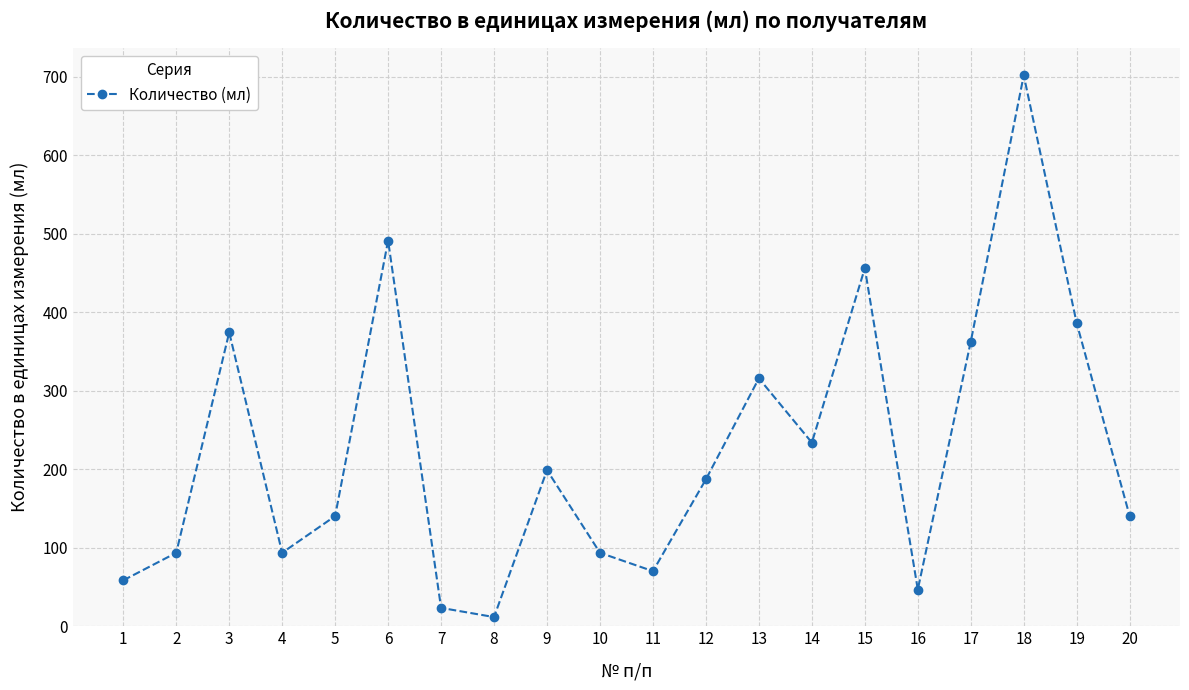

Reading left to right, transcribe all the data shown in this chart.

1=58.5	2=93.6	3=374.4	4=93.6	5=140.4	6=491.4	7=23.4	8=11.7	9=198.9	10=93.6	11=70.2	12=187.2	13=315.9	14=234.0	15=456.3	16=46.8	17=362.7	18=702.0	19=386.1	20=140.4